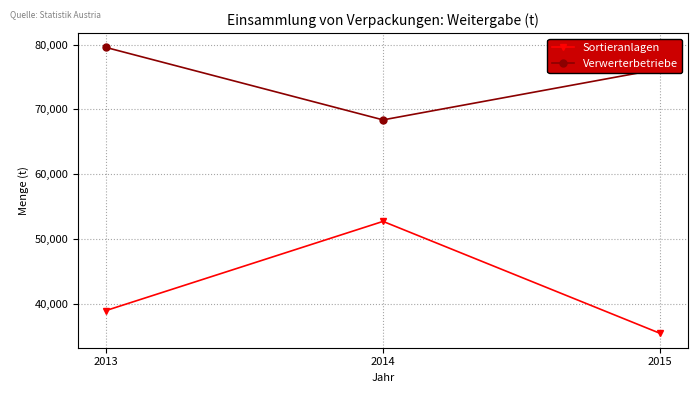

At which label does Verwerterbetriebe first exceed 76236?

2013